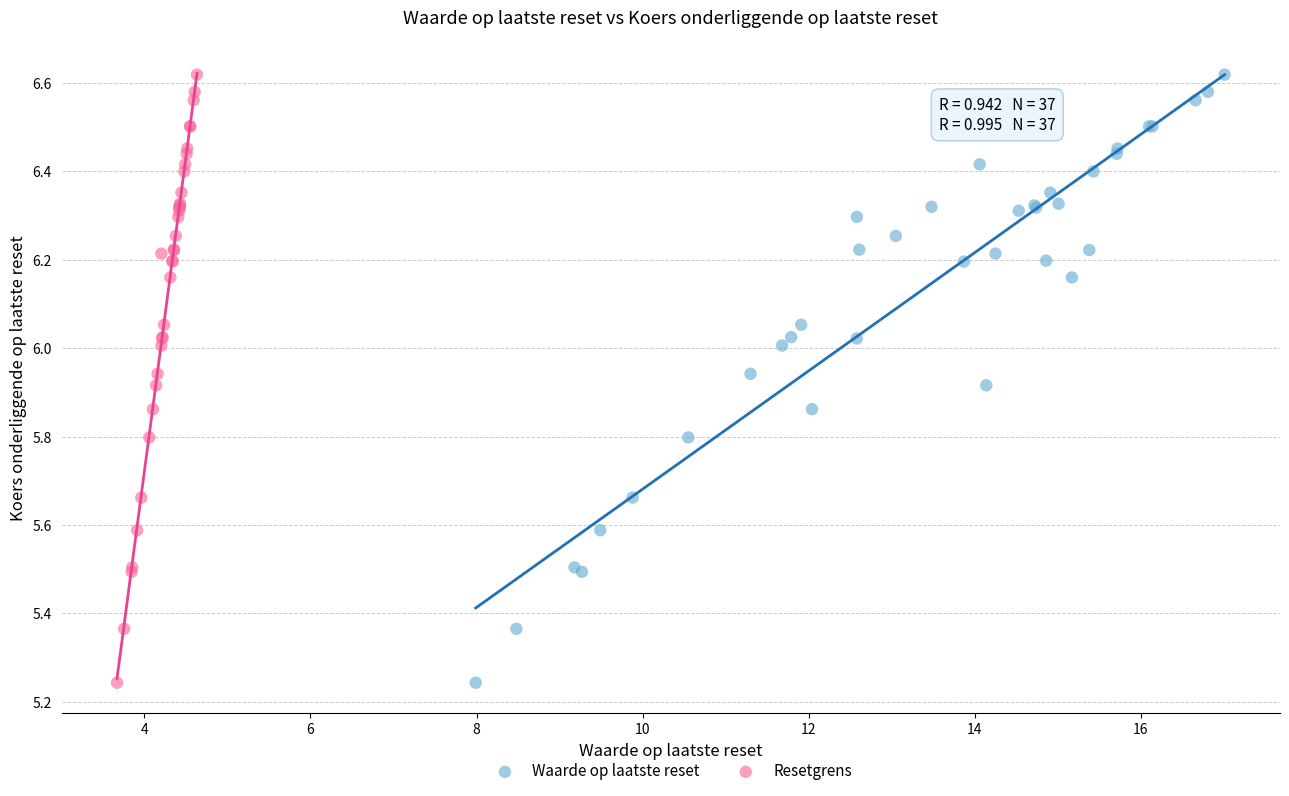

What are all the series names shown in the legend?

Waarde op laatste reset, Resetgrens